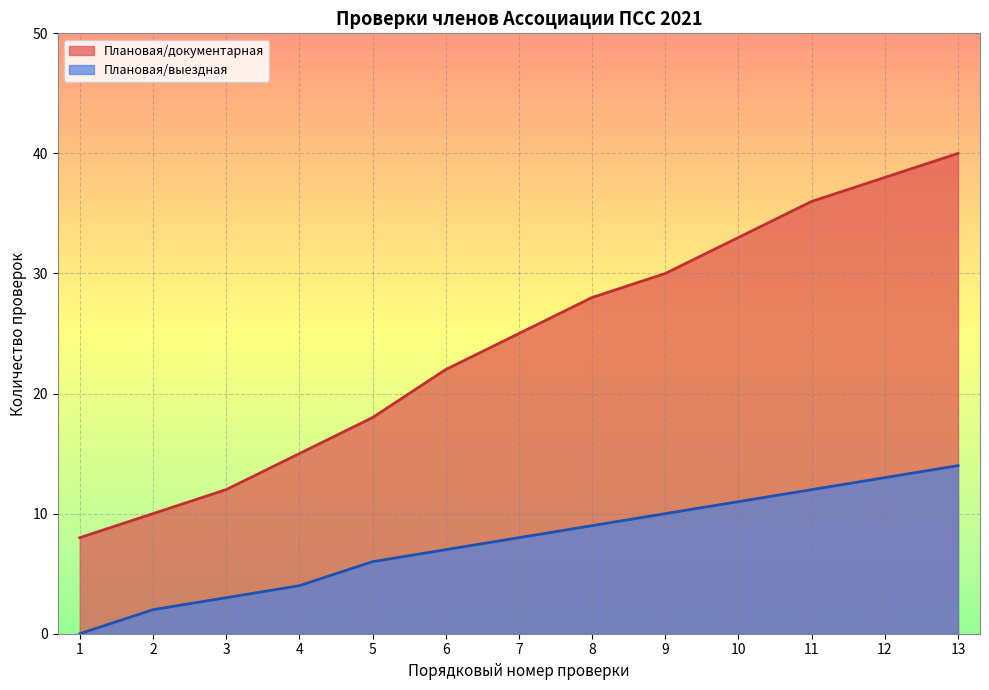

What is the total value across all series at 7?

33